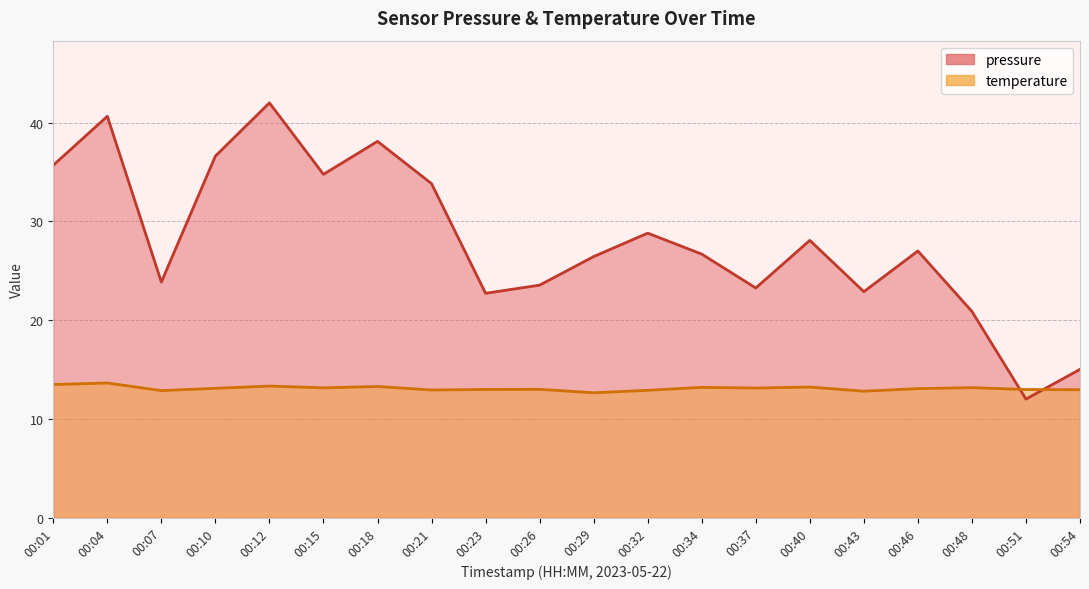

How many lines are shown in the chart?

2